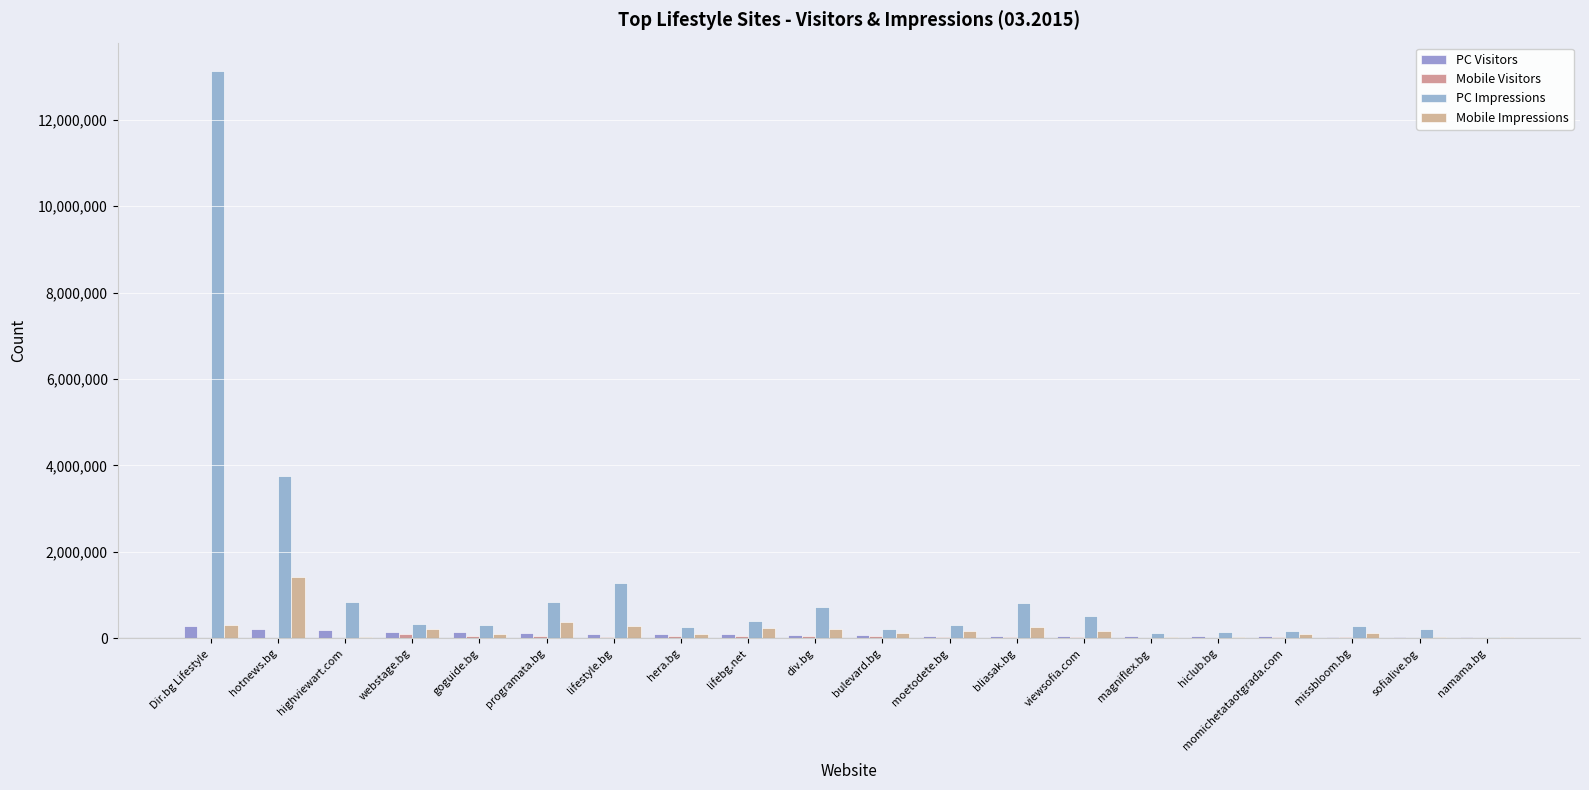

At which label is PC Visitors closest to 152780?

webstage.bg